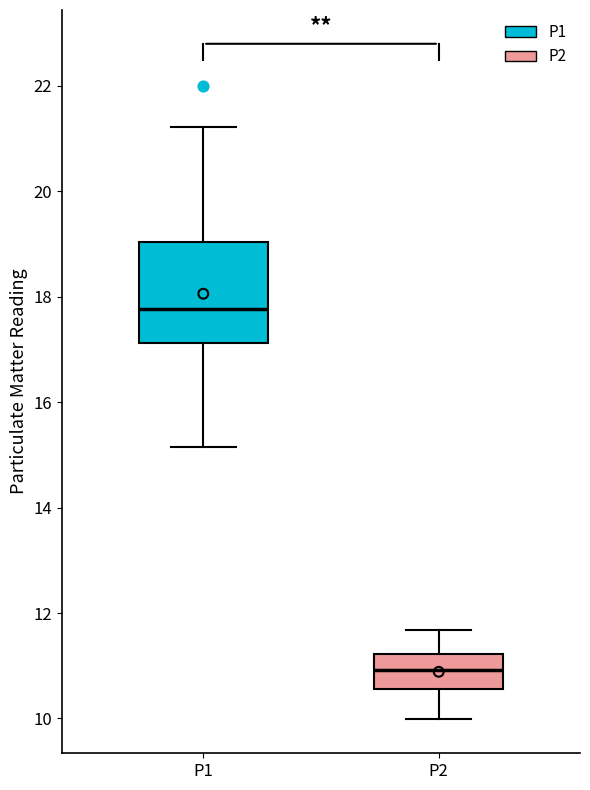

Where does the upper whisker of the box for P2 end on the y-axis? The values are not printed on the chart, so give them approximately, as read against the axis.

11.6